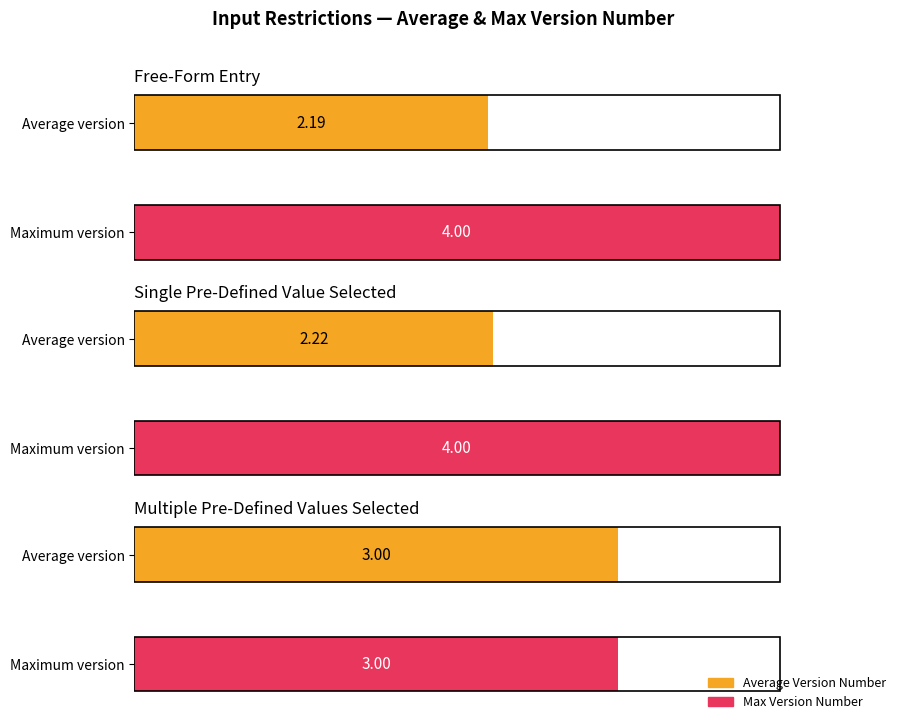

What is the label of the 2nd bar from the right?

Single Pre-Defined Value Selected